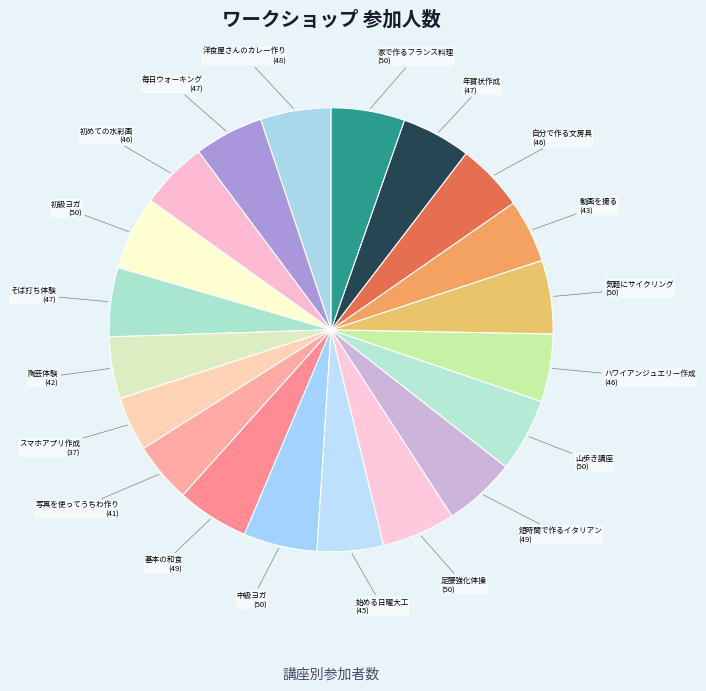

How many slices are in this pie chart?

20